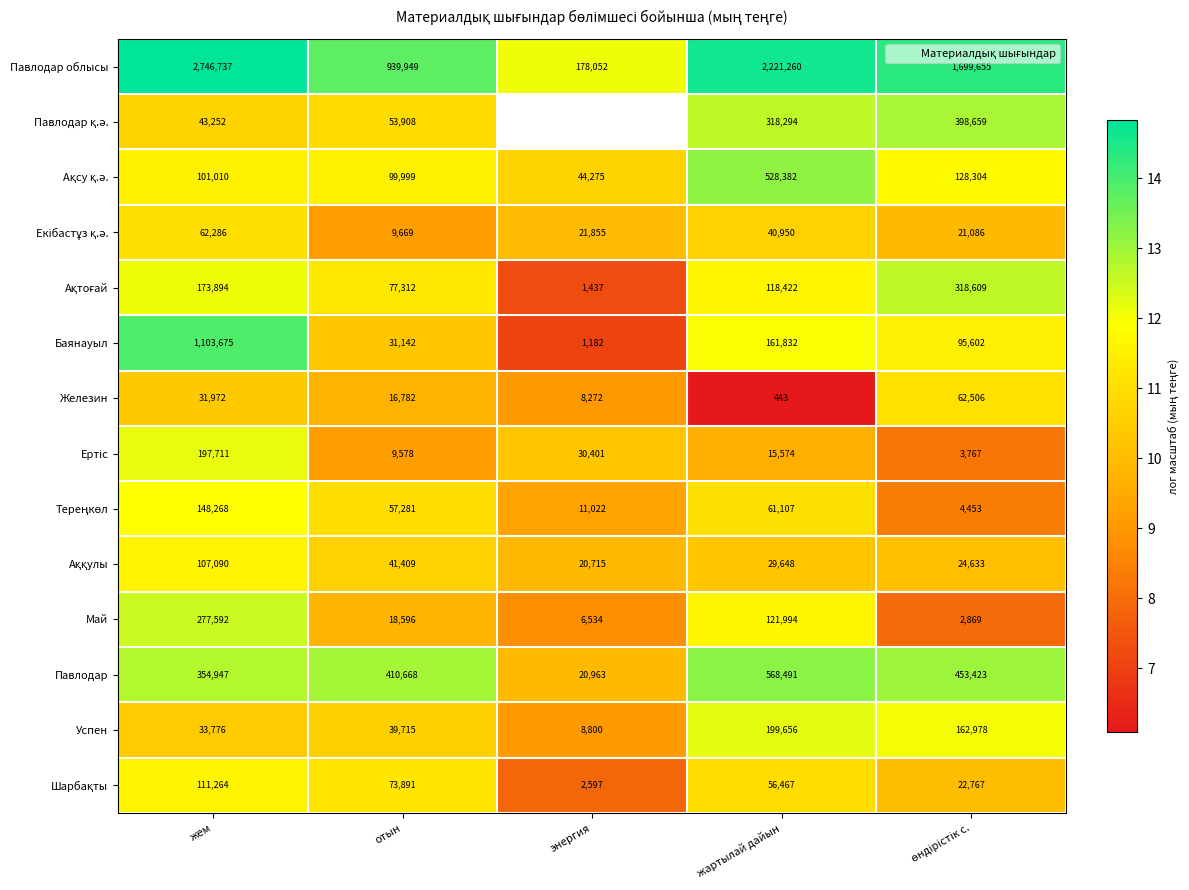

What is the difference between the highest and lowest values at өндірістік с.?

6.4